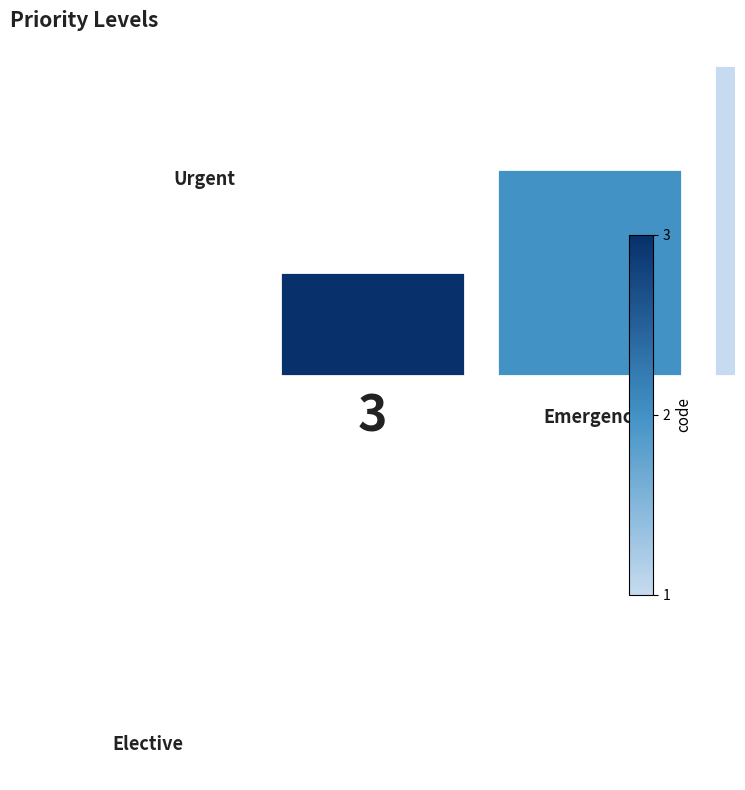

Does any single category account for the majority?

No